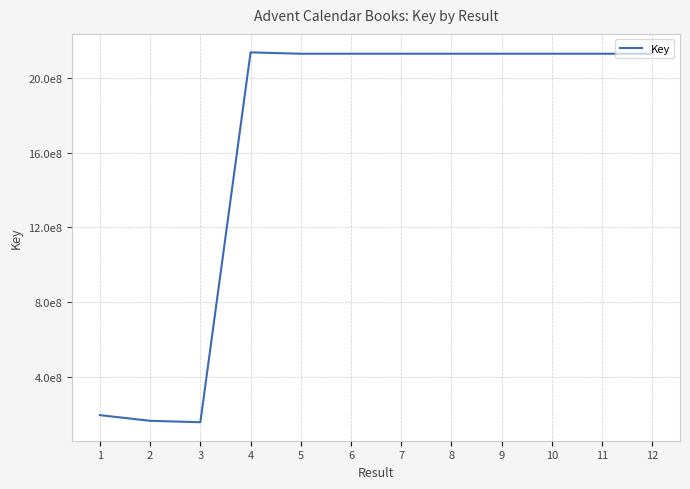

List the labels in order of value, smallest first.

3, 2, 1, 6, 5, 11, 10, 8, 12, 9, 7, 4